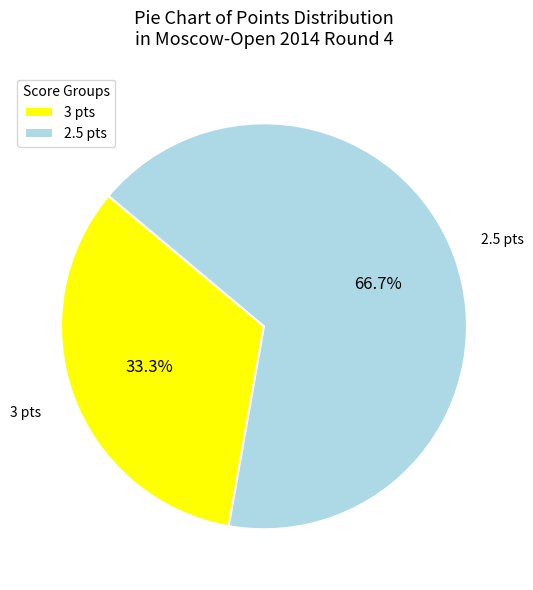

Which has a higher value, 2.5 pts or 3 pts?

2.5 pts